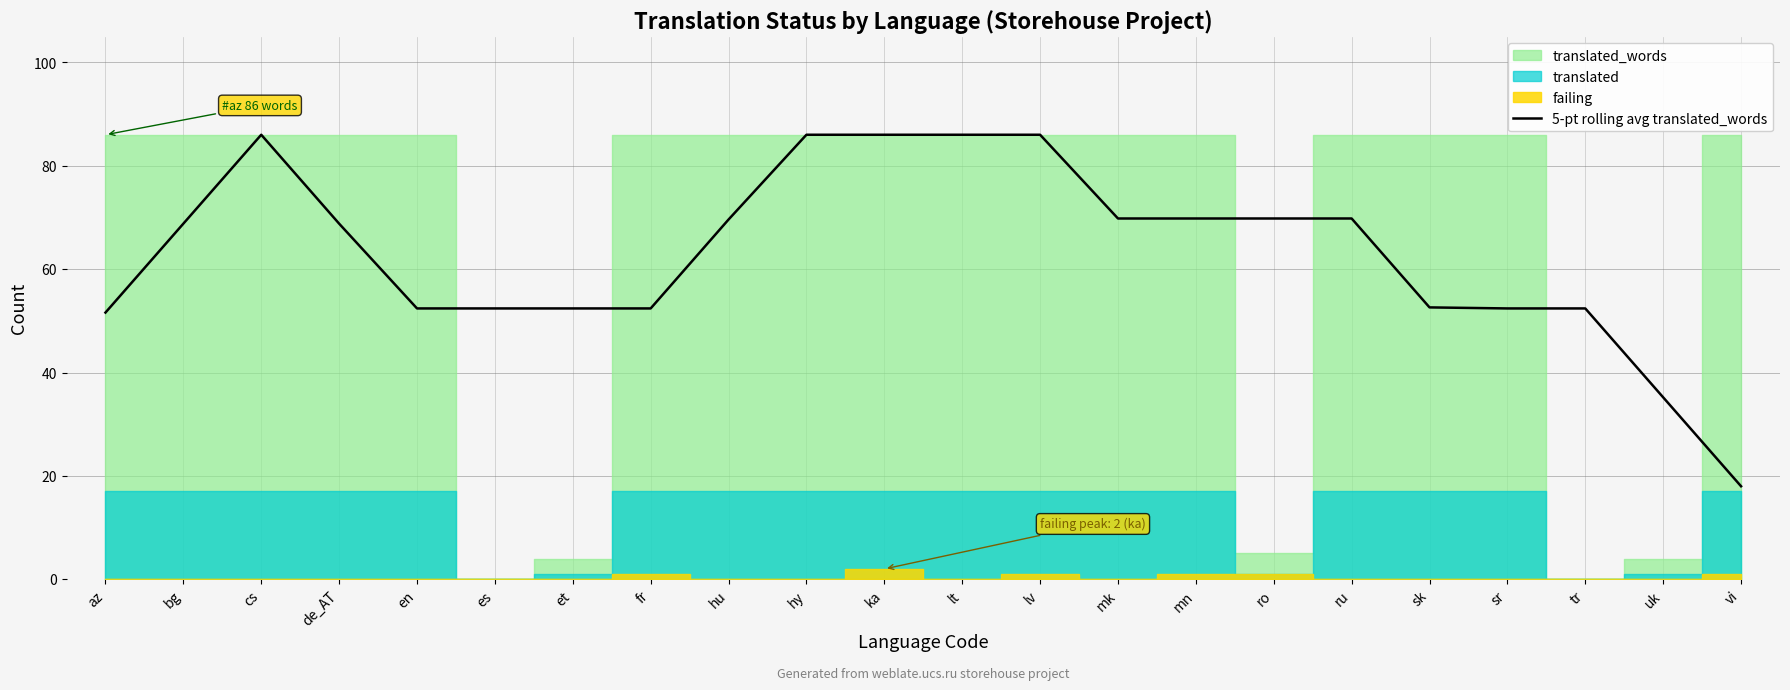

What is the sum of all values?

1388.2